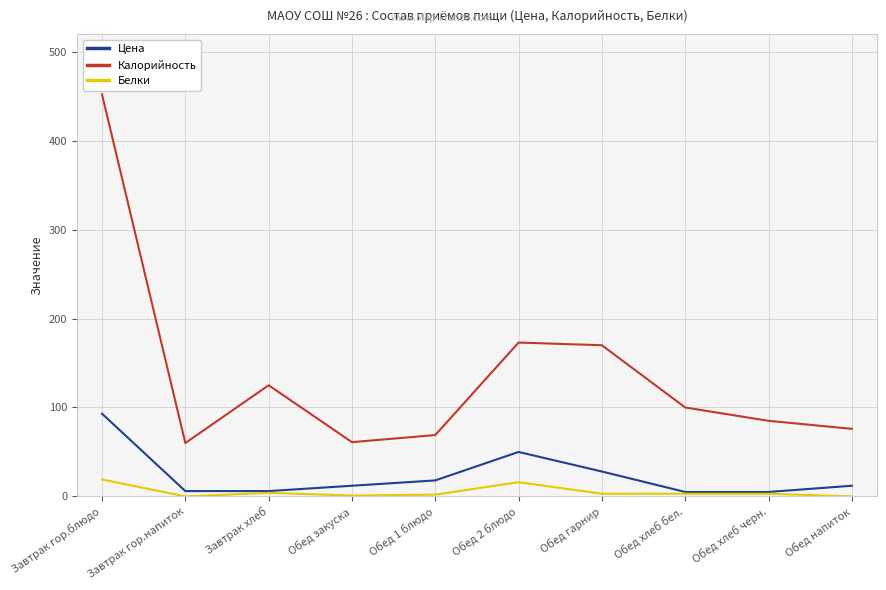

What are all the series names shown in the legend?

Цена, Калорийность, Белки